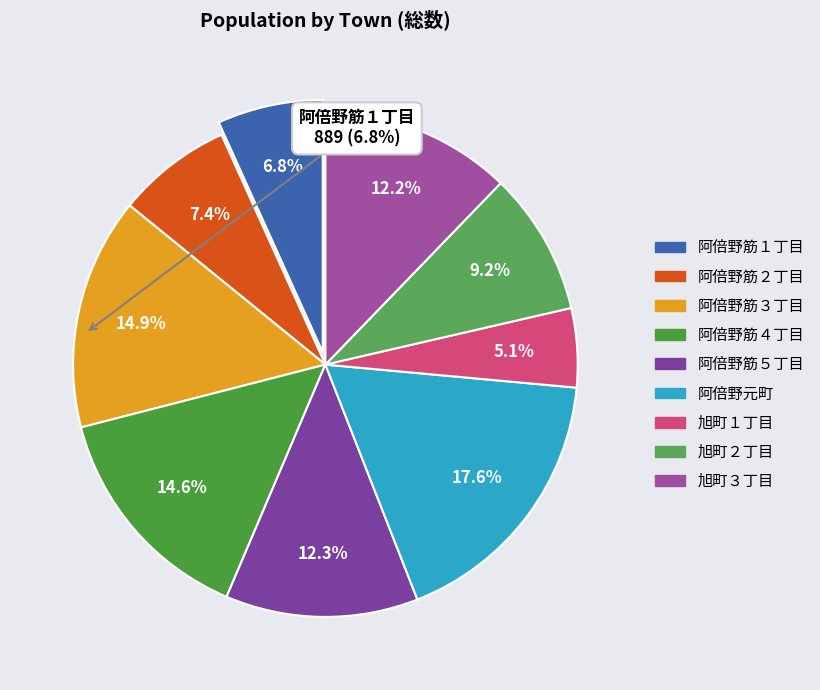

To the nearest percent, what is the difference between the 阿倍野筋３丁目 and 阿倍野元町 slice percentages?

3%